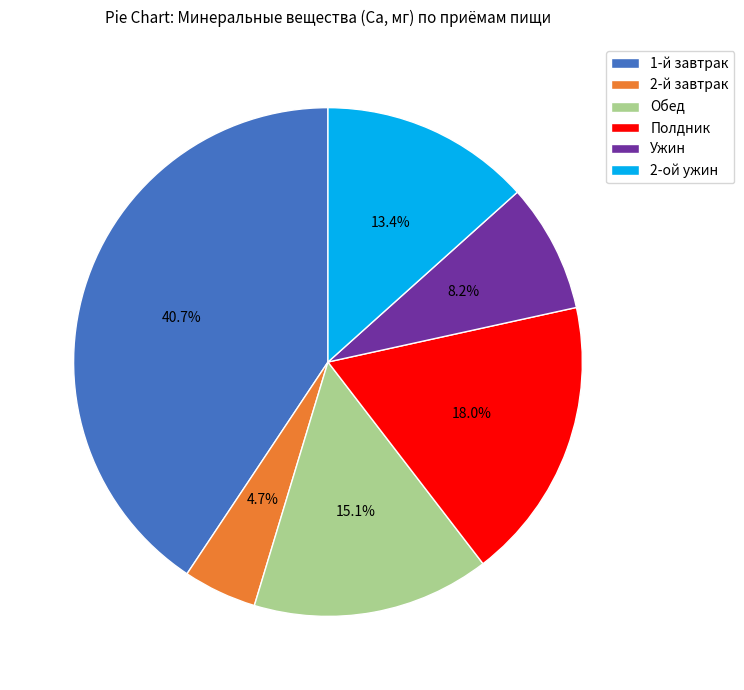

What percentage is the Обед slice, to the nearest percent?

15%